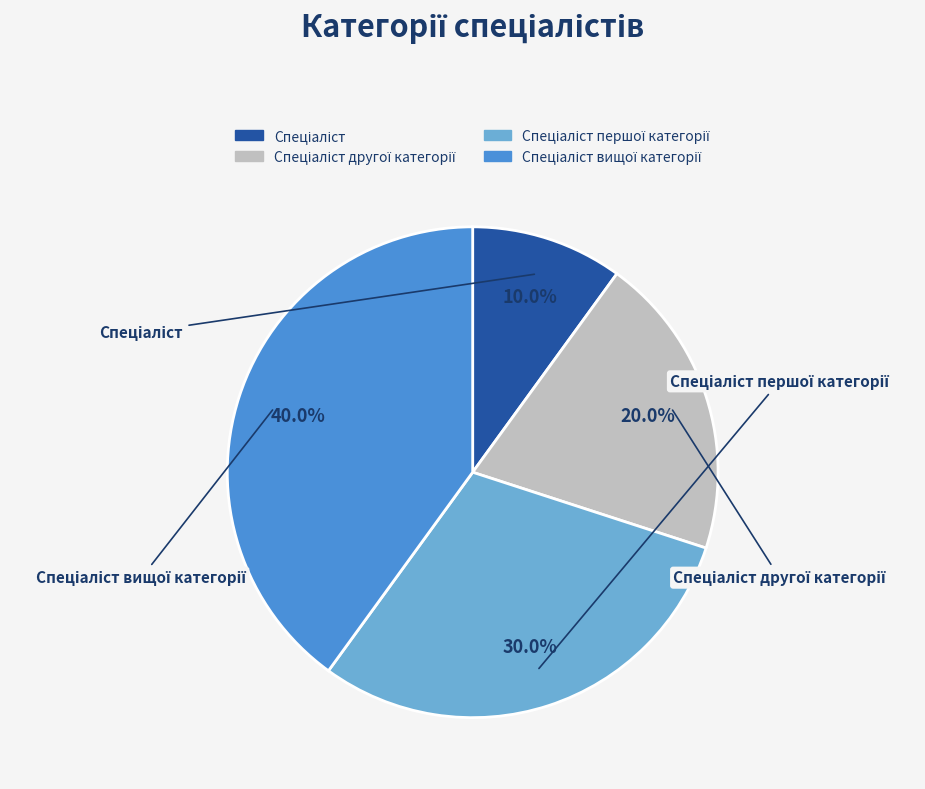

Does any single category account for the majority?

No